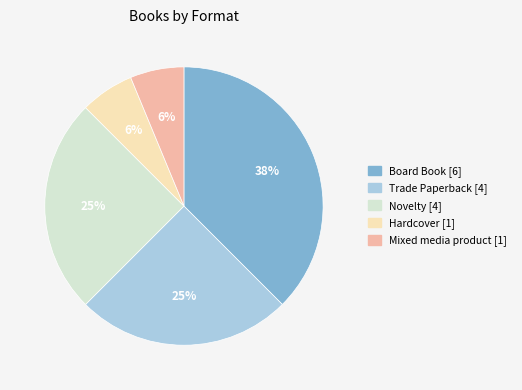

Is it true that Hardcover is 6% of the pie?

True